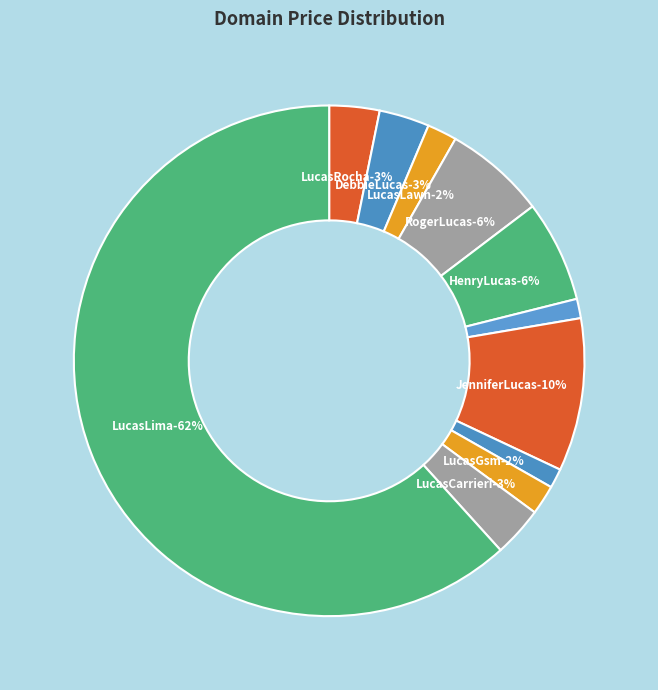

What is the largest slice in the pie chart?

LucasLima.com